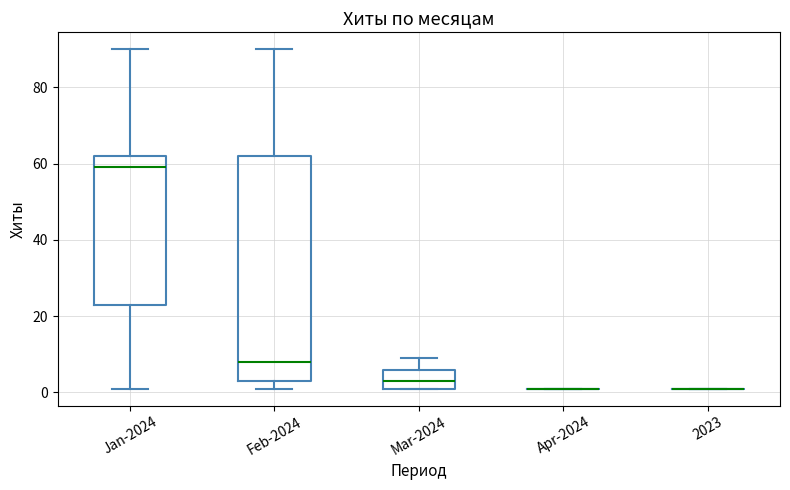

Comparing the boxes themselves (not the whiskers), which one is the tallest?

Feb-2024